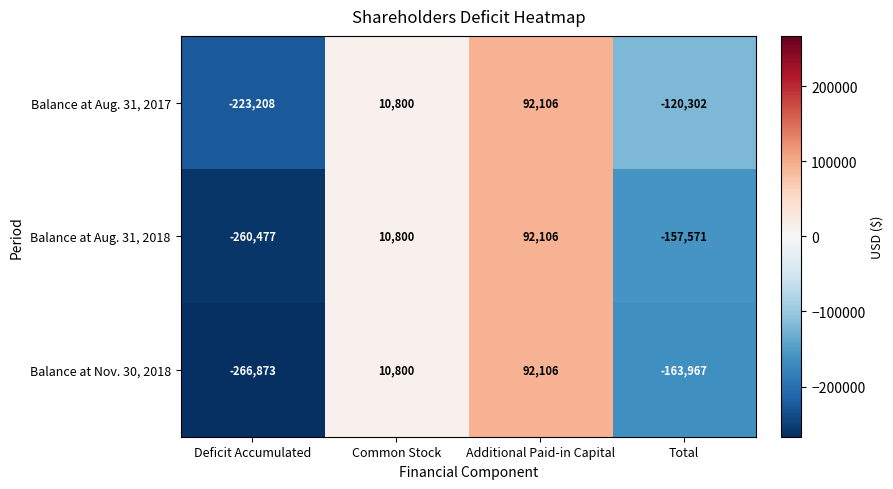

Count the number of data series in this chart.

3